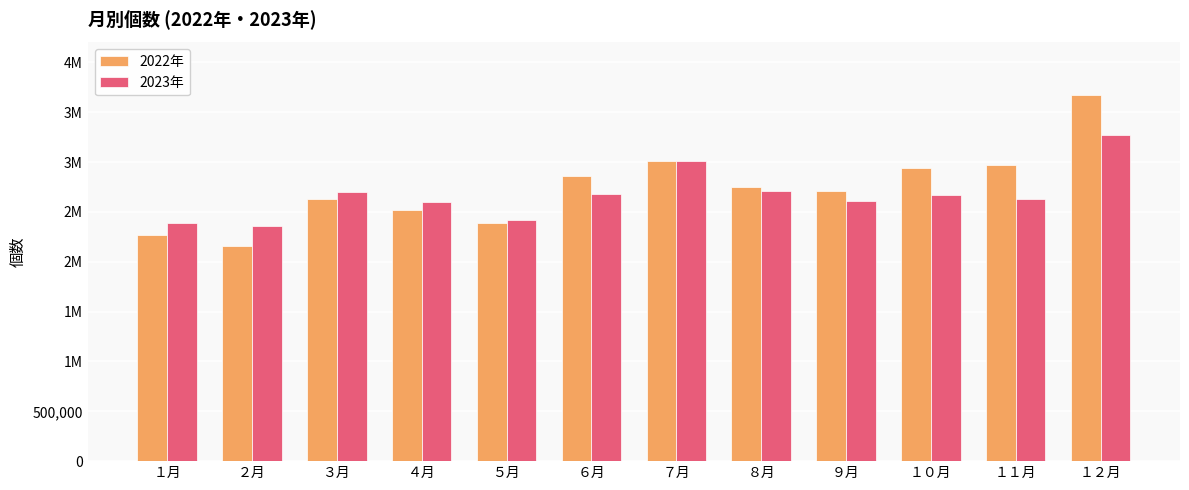

The 2023年 series shows 1637857 at １月. True or false?

False